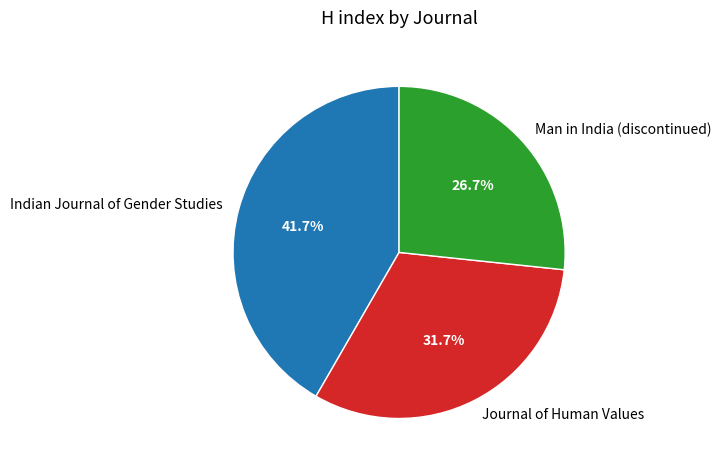

True or false: Man in India (discontinued) accounts for 27% of the total.

True